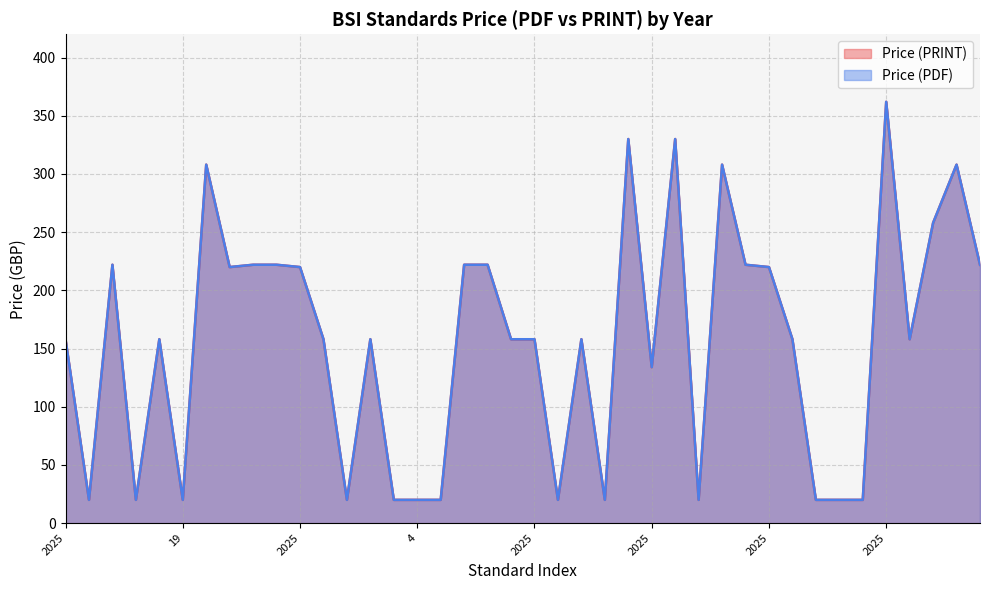

What is the value of the Price (PDF) point at the 15th from the left?

20